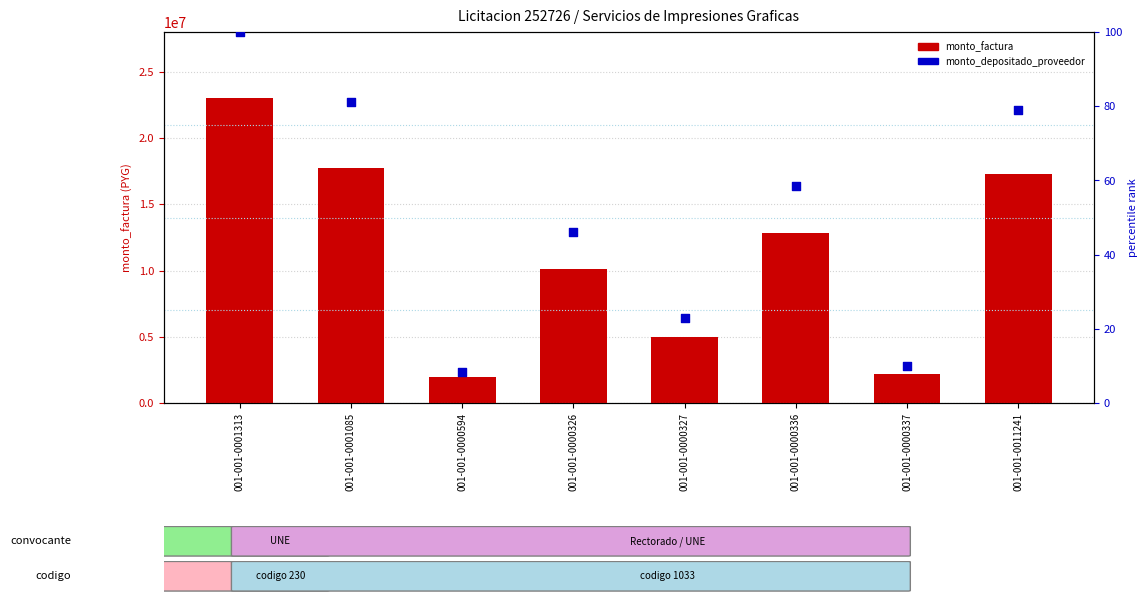

At how many categories does at least one series exceed 13242960?

3